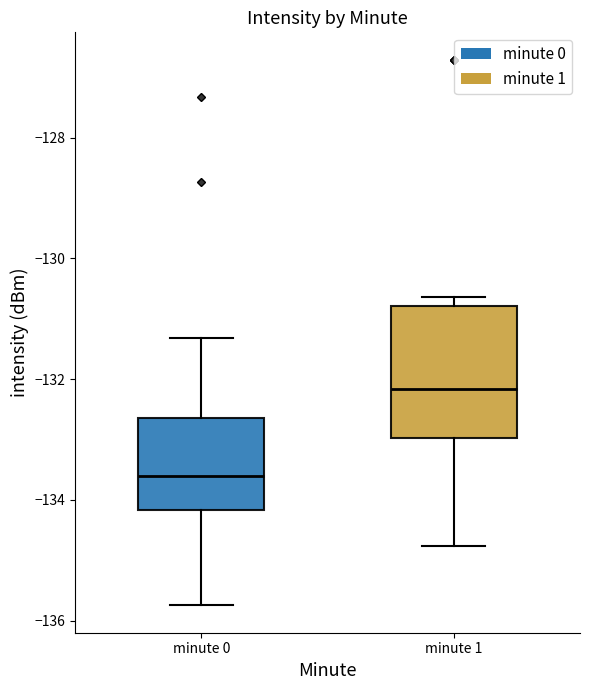

Reading left to right, read every box against the y-axis: the position of its median line, the range the box covers, and the ends of its whiskers. The values are not printed on the chart, so give them approximately, as read against the axis.

minute 0: median -133.6, box -134.2 to -132.6, whiskers -135.8 to -131.4
minute 1: median -132.2, box -133.0 to -130.8, whiskers -134.8 to -130.6